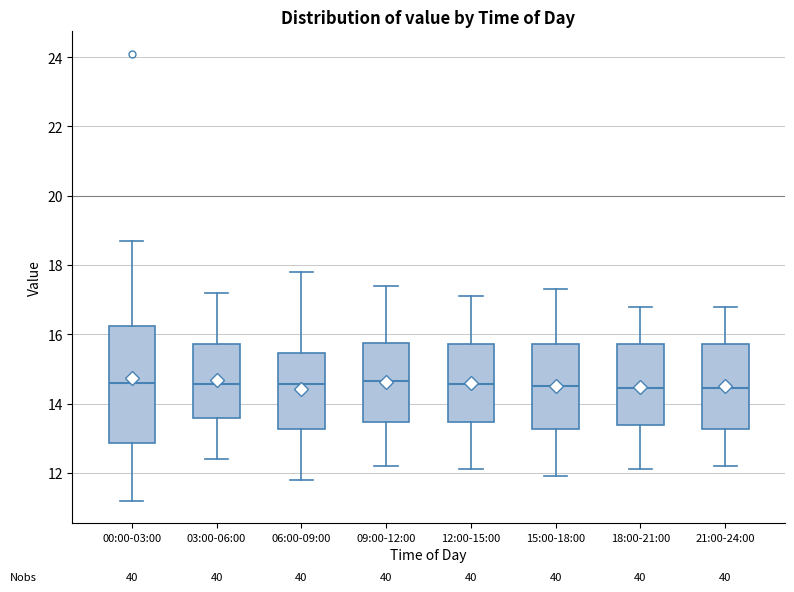

Reading left to right, read every box against the y-axis: the position of its median line, the range the box covers, and the ends of its whiskers. The values are not printed on the chart, so give them approximately, as read against the axis.

00:00-03:00: median 14.6, box 12.8 to 16.2, whiskers 11.2 to 18.8
03:00-06:00: median 14.6, box 13.6 to 15.8, whiskers 12.4 to 17.2
06:00-09:00: median 14.6, box 13.2 to 15.4, whiskers 11.8 to 17.8
09:00-12:00: median 14.6, box 13.4 to 15.8, whiskers 12.2 to 17.4
12:00-15:00: median 14.6, box 13.4 to 15.8, whiskers 12.2 to 17.2
15:00-18:00: median 14.6, box 13.2 to 15.8, whiskers 12.0 to 17.4
18:00-21:00: median 14.4, box 13.4 to 15.8, whiskers 12.2 to 16.8
21:00-24:00: median 14.4, box 13.2 to 15.8, whiskers 12.2 to 16.8